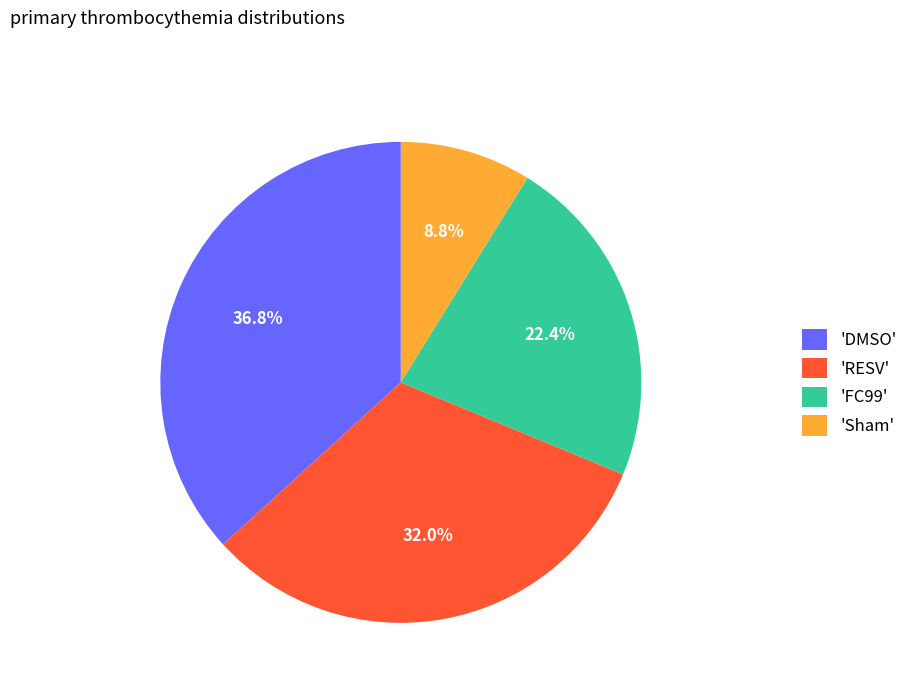

What is the largest slice in the pie chart?

'DMSO'